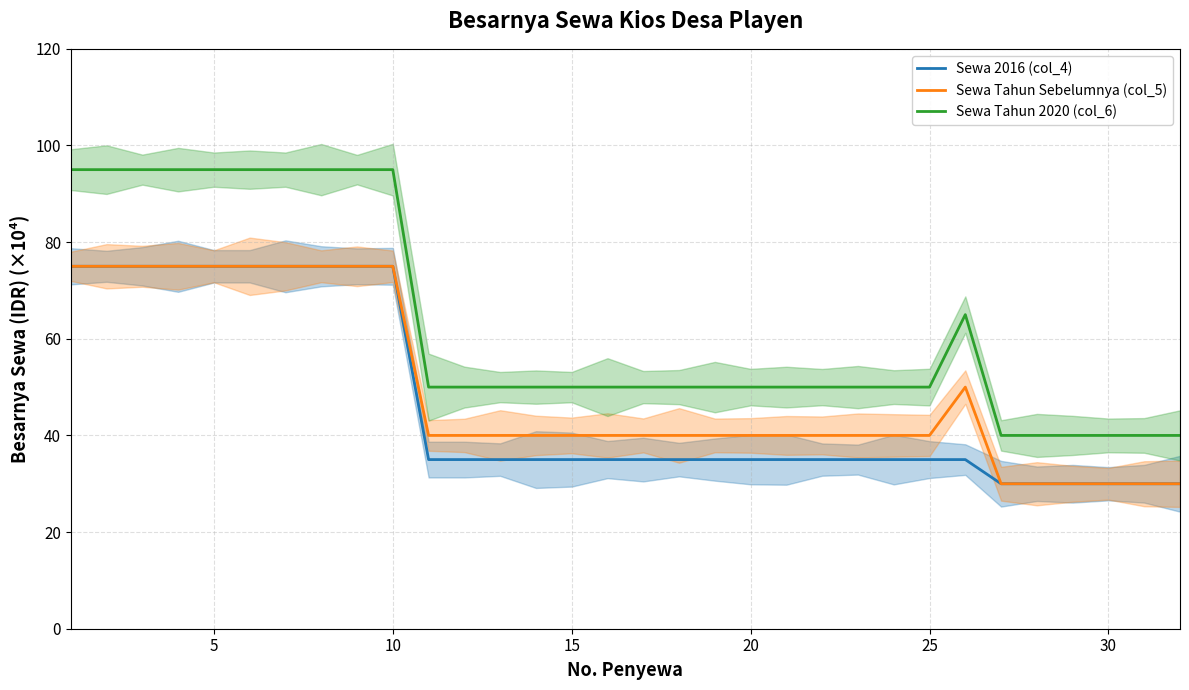

True or false: Sewa Tahun Sebelumnya (col_5) and Sewa Tahun 2020 (col_6) intersect in this chart.

False